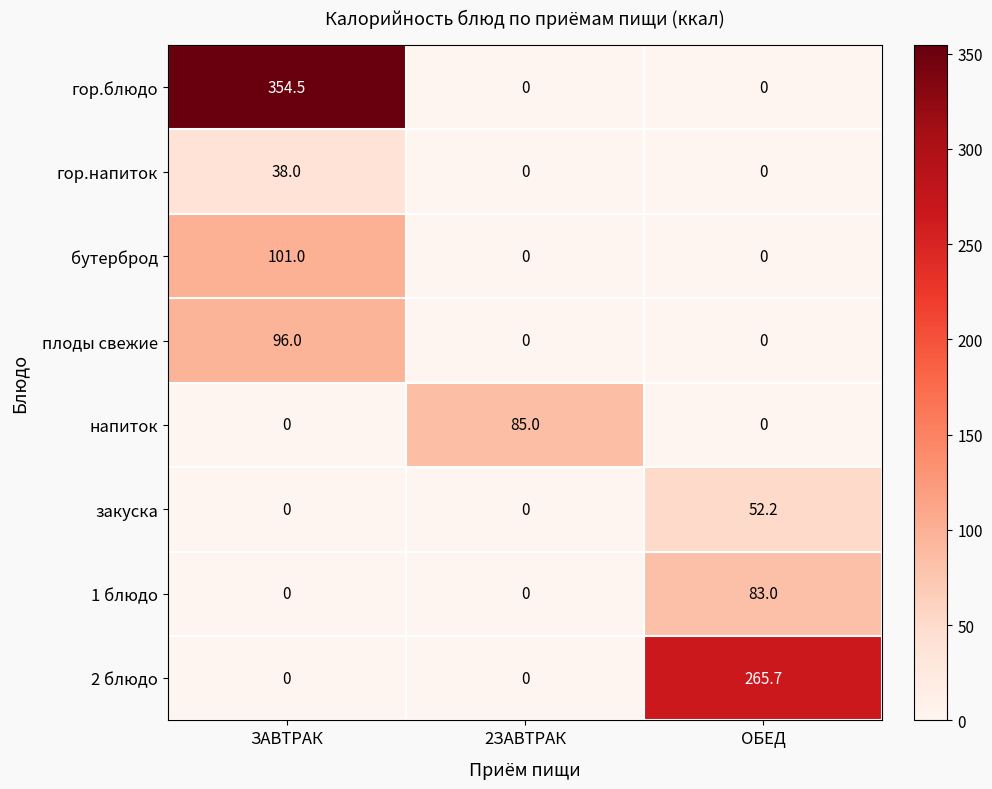

Reading right to left, transcribe all the data shown in this chart.

гор.блюдо: ОБЕД=0.0	2ЗАВТРАК=0.0	ЗАВТРАК=354.5
гор.напиток: ОБЕД=0.0	2ЗАВТРАК=0.0	ЗАВТРАК=38.0
бутерброд: ОБЕД=0.0	2ЗАВТРАК=0.0	ЗАВТРАК=101.0
плоды свежие: ОБЕД=0.0	2ЗАВТРАК=0.0	ЗАВТРАК=96.0
напиток: ОБЕД=0.0	2ЗАВТРАК=85.0	ЗАВТРАК=0.0
закуска: ОБЕД=52.2	2ЗАВТРАК=0.0	ЗАВТРАК=0.0
1 блюдо: ОБЕД=83.0	2ЗАВТРАК=0.0	ЗАВТРАК=0.0
2 блюдо: ОБЕД=265.7	2ЗАВТРАК=0.0	ЗАВТРАК=0.0